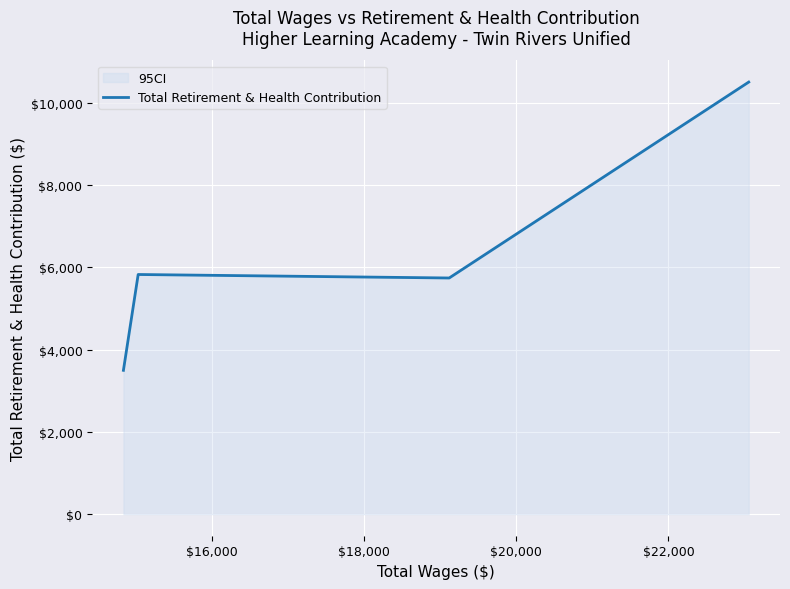

What is the sum of all values?

25581